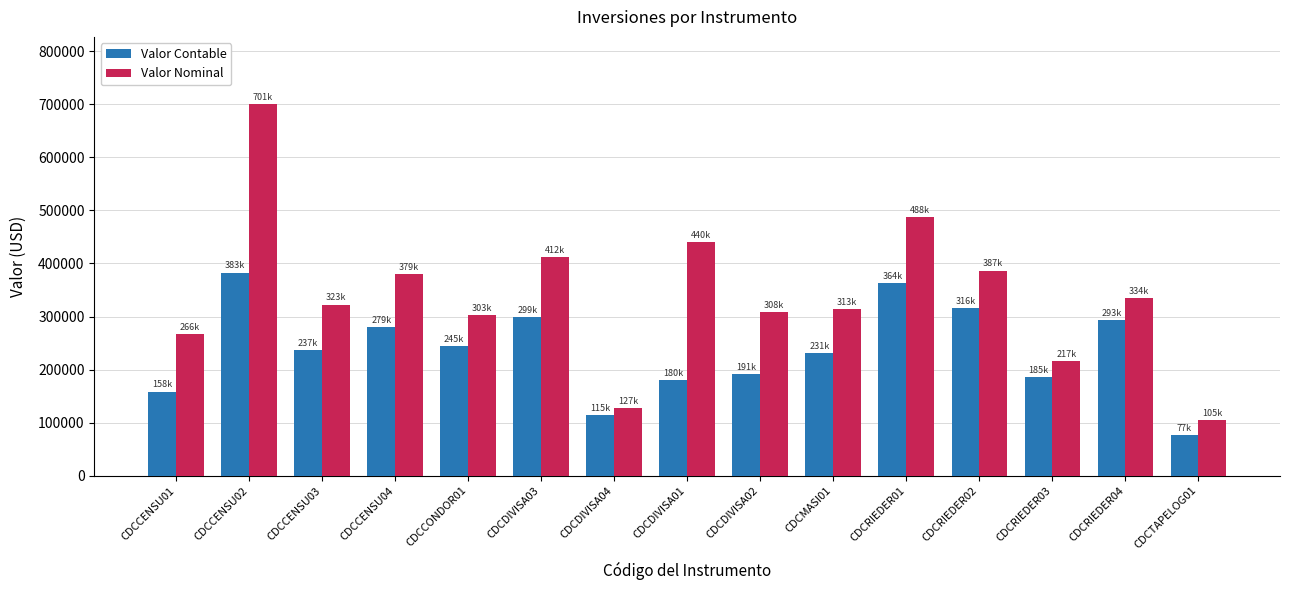

Reading right to left, what are all the values shown in this chart?

Valor Contable: 76800	292624	185095	315940	363844	231116	190971	179747	114567	299115	245014	279425	237265	382974	158411
Valor Nominal: 105445	334180	216815	386771	487959	313297	308271	440085	127185	411655	302631	379311	322635	701170	266108